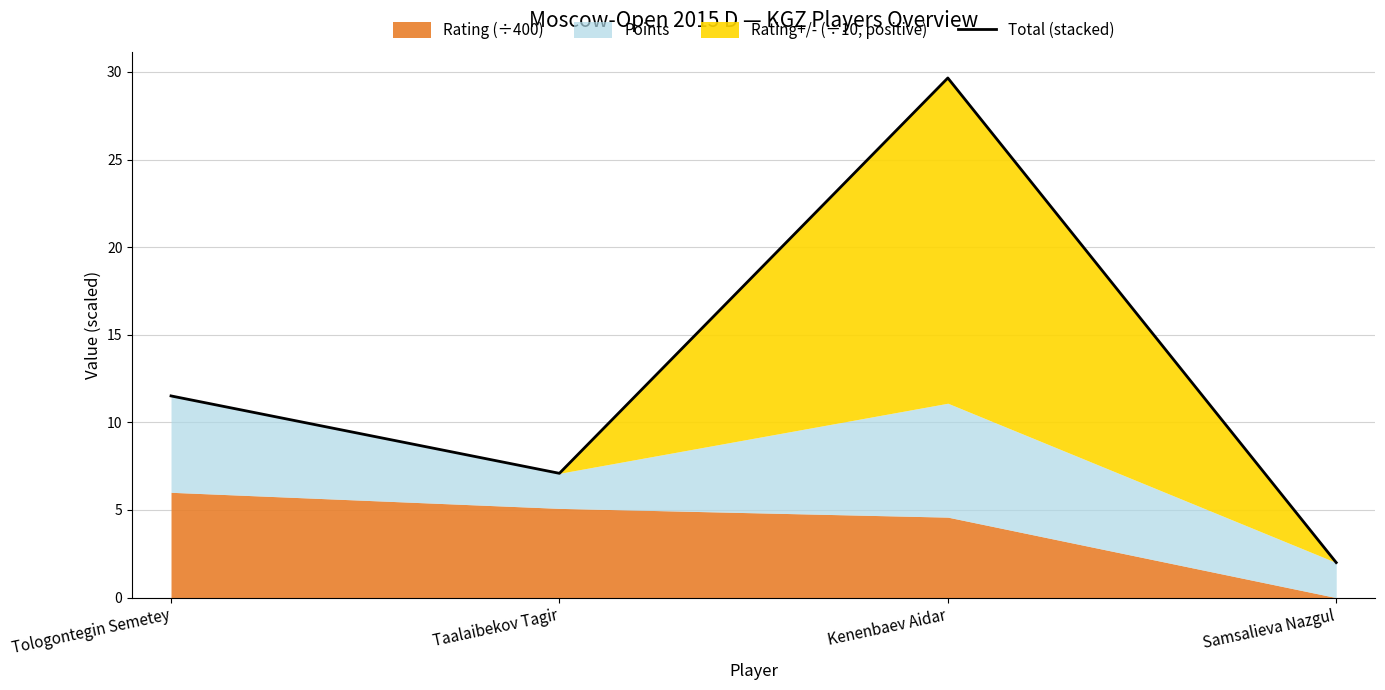

Count the number of values greater than 11.

2